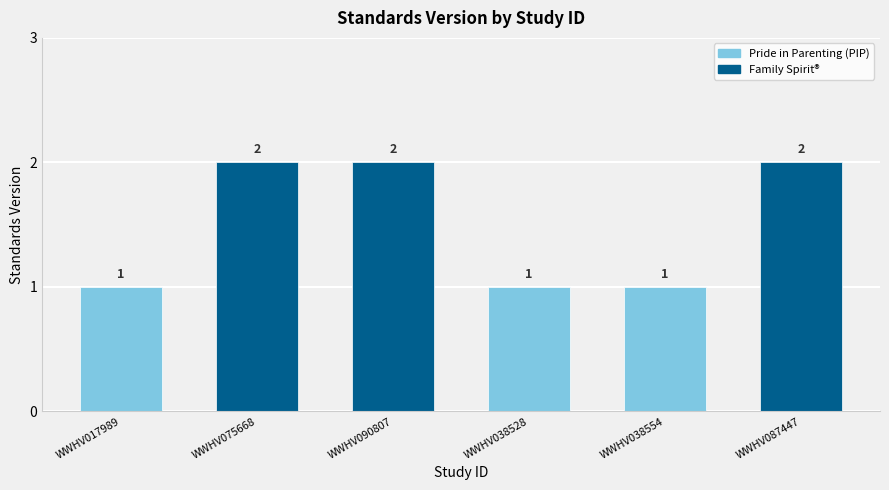

What position from the right is WWHV038528?

3